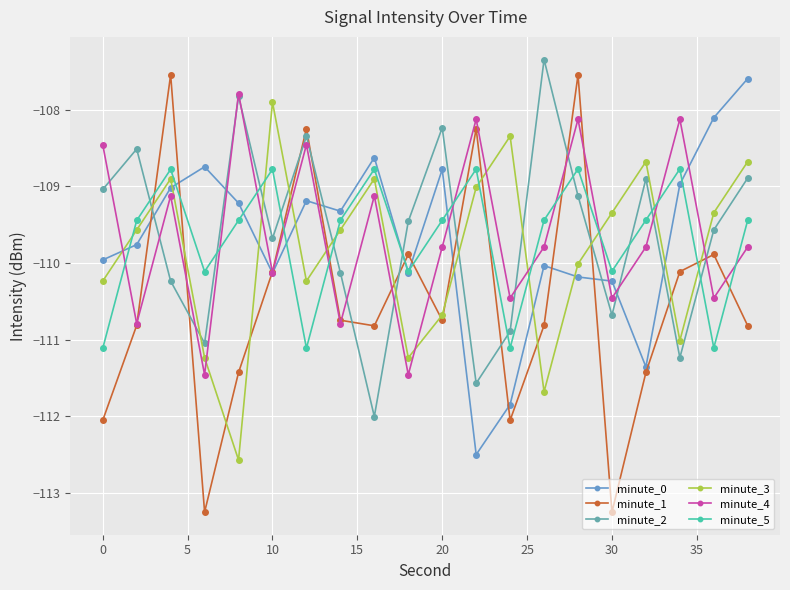

In minute_5, how many points are higher than both neighbors (excluding endpoints)?

6